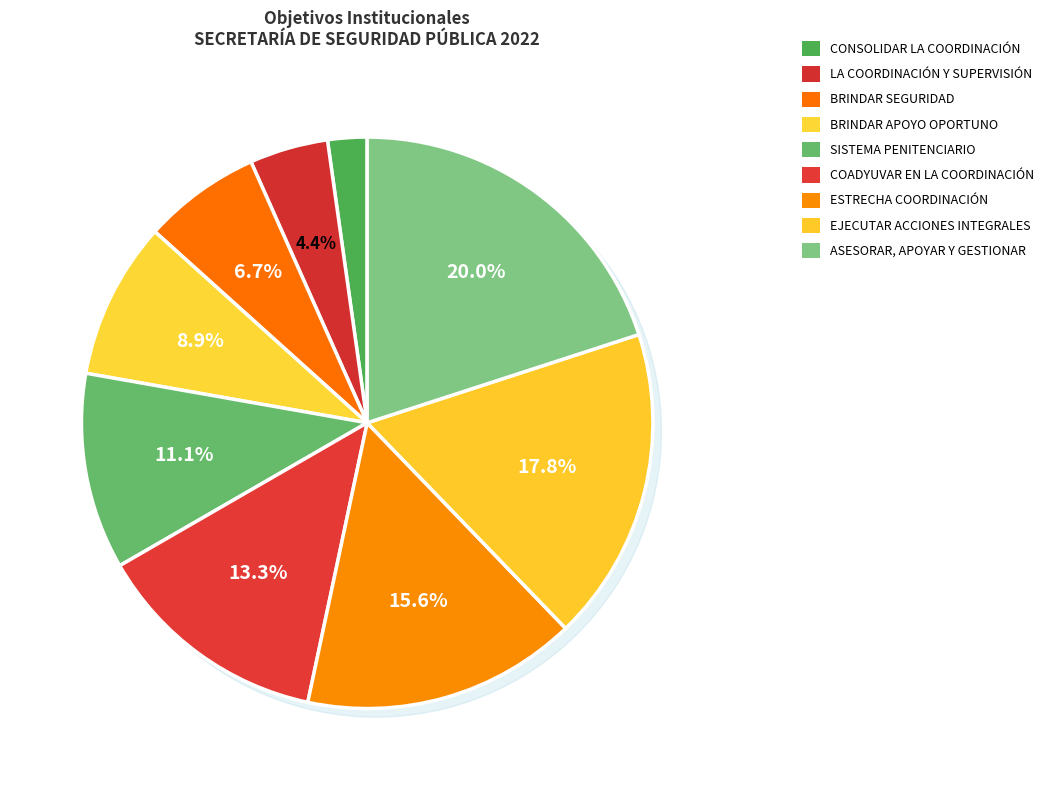

What is the ratio of the value at CONSOLIDAR UNA ESTRECHA COORDINACIÓN to the value at BRINDAR APOYO OPORTUNO?

1.8